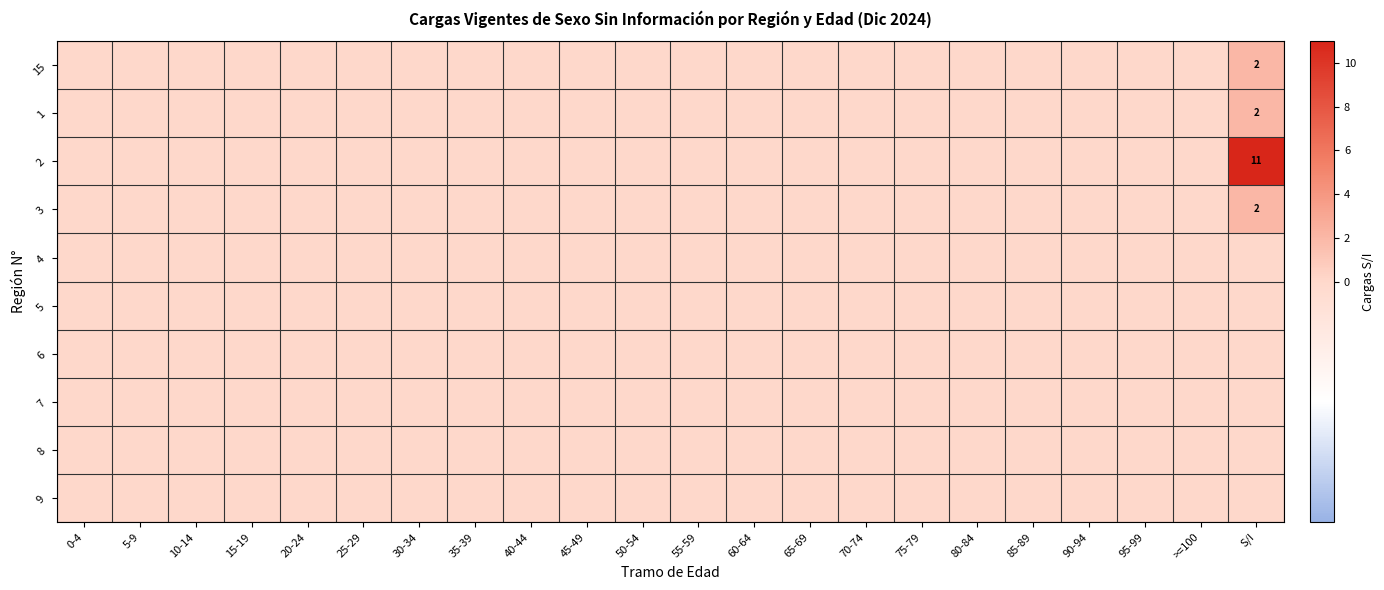

How many series are shown in this chart?

10